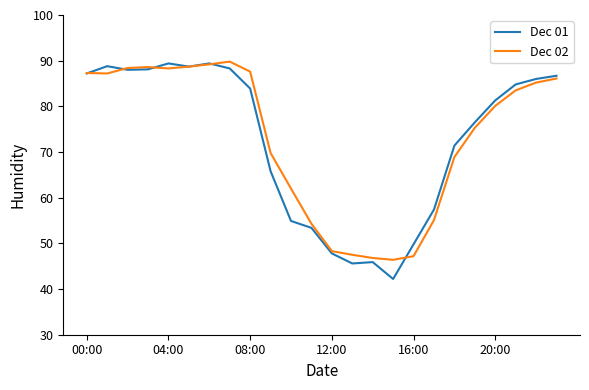

What is the difference between the maximum and minimum values in the Dec 02 series?

43.4